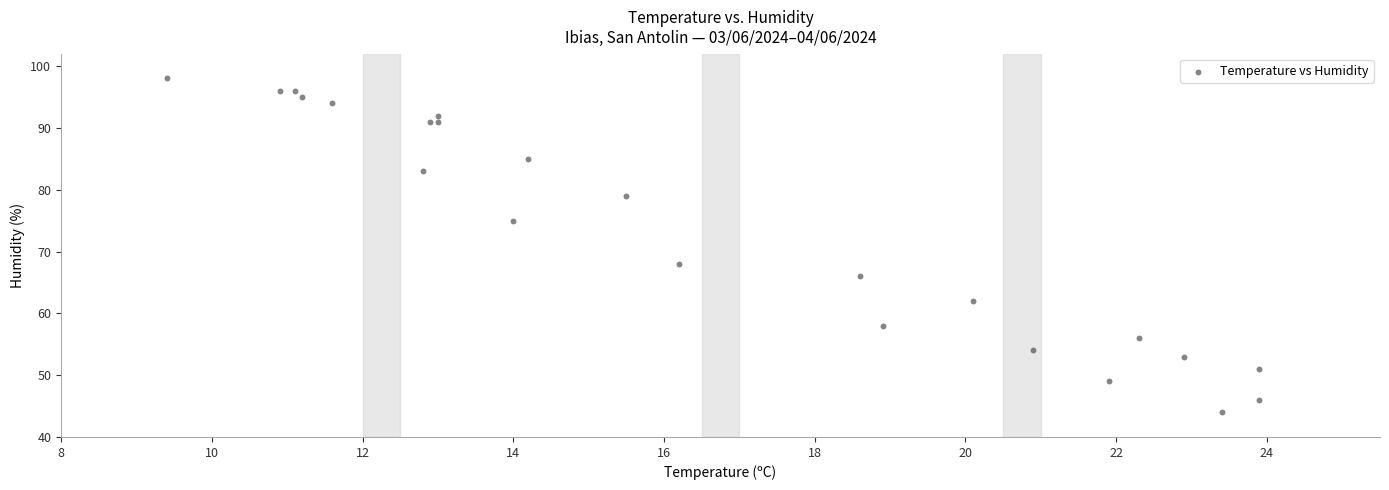

What Y value in the scatter plot is closest to 71?

68